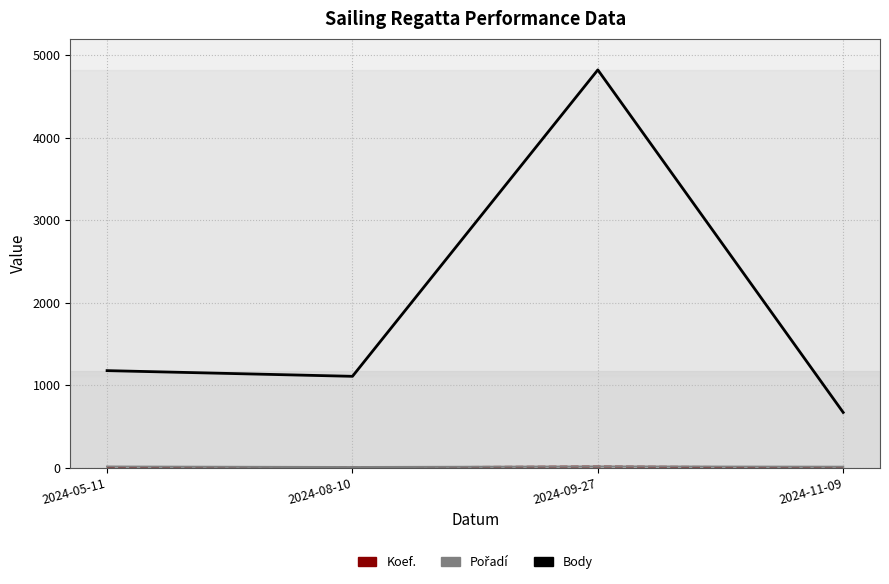

Does the chart have visible grid lines?

Yes